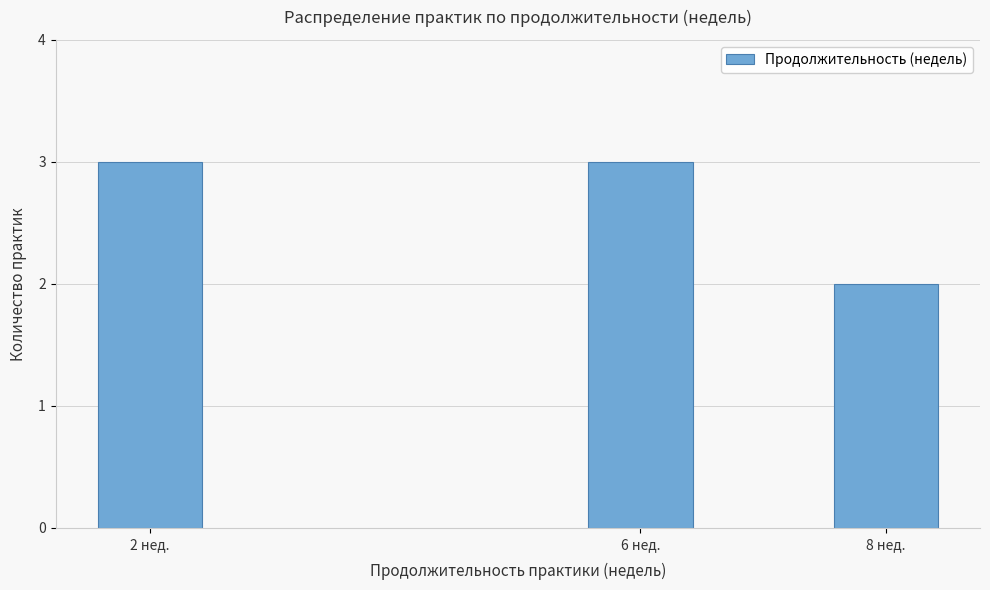

Reading left to right, list all the values displayed in this chart.

3	3	2